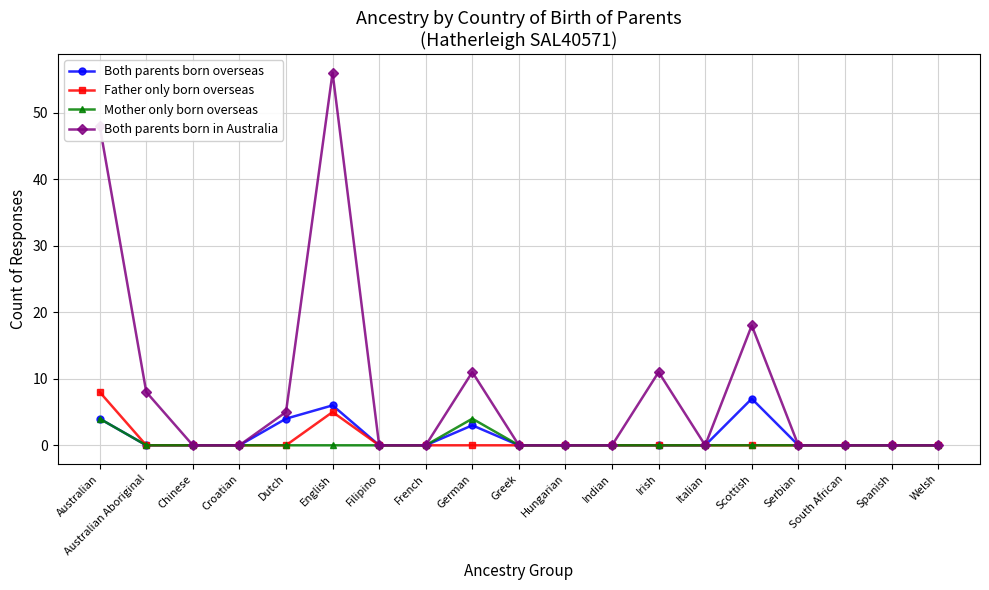

Reading right to left, list all the values displayed in this chart.

Both parents born overseas: Welsh=0	Spanish=0	South African=0	Serbian=0	Scottish=7	Italian=0	Irish=0	Indian=0	Hungarian=0	Greek=0	German=3	French=0	Filipino=0	English=6	Dutch=4	Croatian=0	Chinese=0	Australian Aboriginal=0	Australian=4
Father only born overseas: Welsh=0	Spanish=0	South African=0	Serbian=0	Scottish=0	Italian=0	Irish=0	Indian=0	Hungarian=0	Greek=0	German=0	French=0	Filipino=0	English=5	Dutch=0	Croatian=0	Chinese=0	Australian Aboriginal=0	Australian=8
Mother only born overseas: Welsh=0	Spanish=0	South African=0	Serbian=0	Scottish=0	Italian=0	Irish=0	Indian=0	Hungarian=0	Greek=0	German=4	French=0	Filipino=0	English=0	Dutch=0	Croatian=0	Chinese=0	Australian Aboriginal=0	Australian=4
Both parents born in Australia: Welsh=0	Spanish=0	South African=0	Serbian=0	Scottish=18	Italian=0	Irish=11	Indian=0	Hungarian=0	Greek=0	German=11	French=0	Filipino=0	English=56	Dutch=5	Croatian=0	Chinese=0	Australian Aboriginal=8	Australian=48